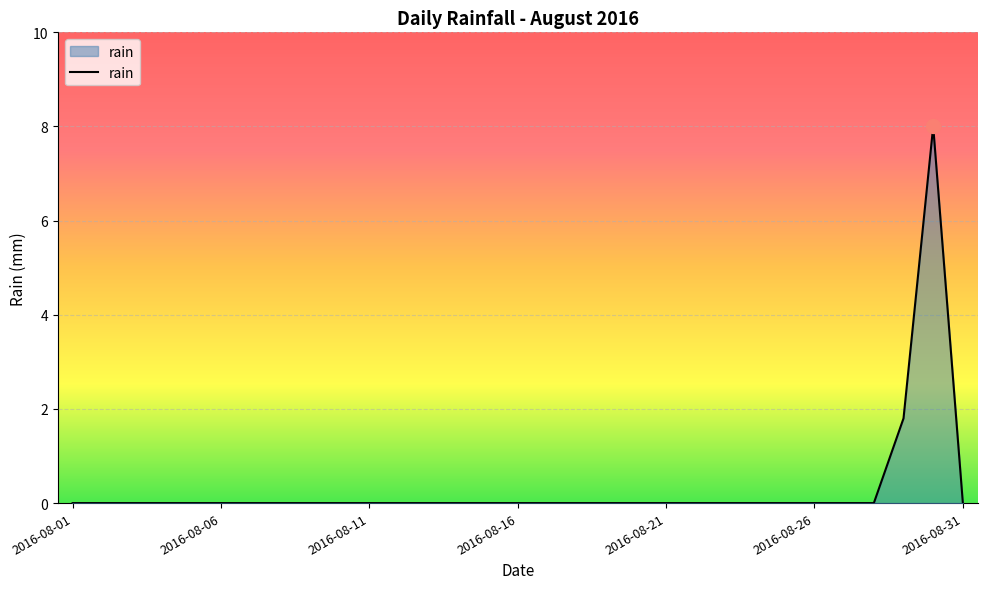

What is the greatest value displayed?

8.0